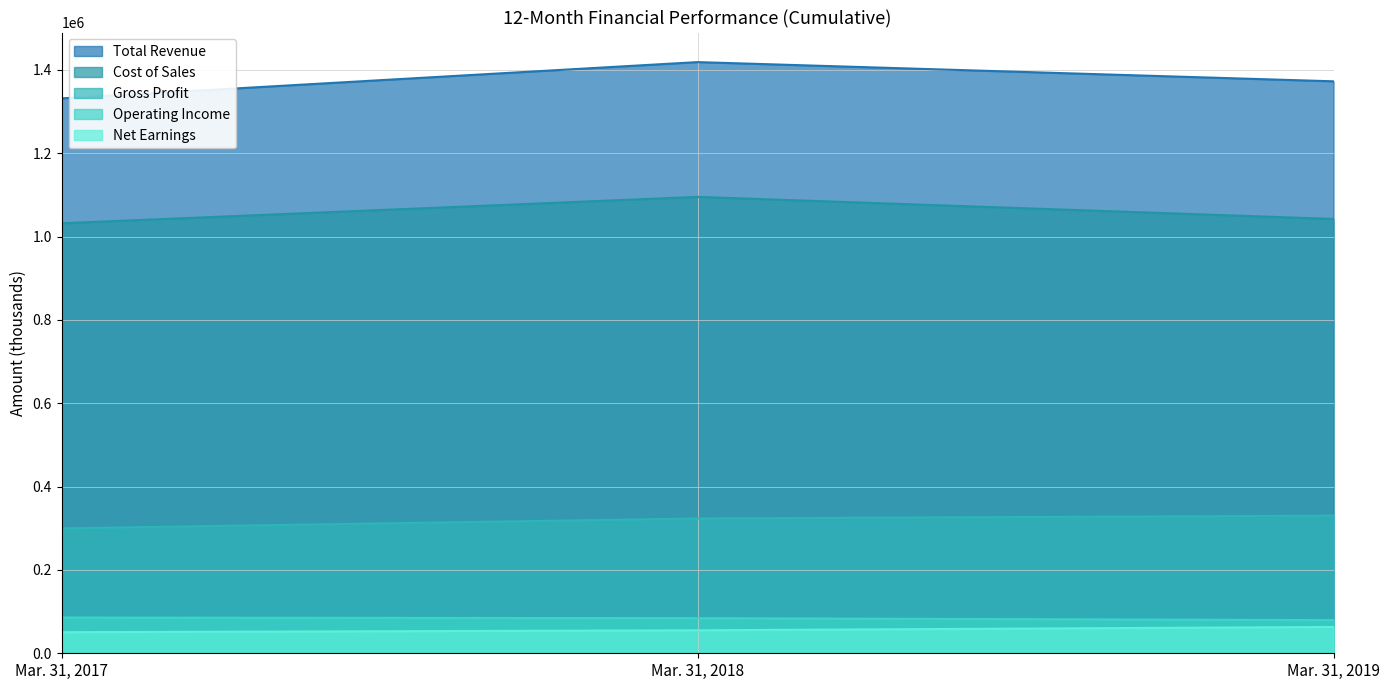

At Mar. 31, 2017, list the series in order from largest to smallest.

Total Revenue, Cost of Sales, Gross Profit, Operating Income, Net Earnings